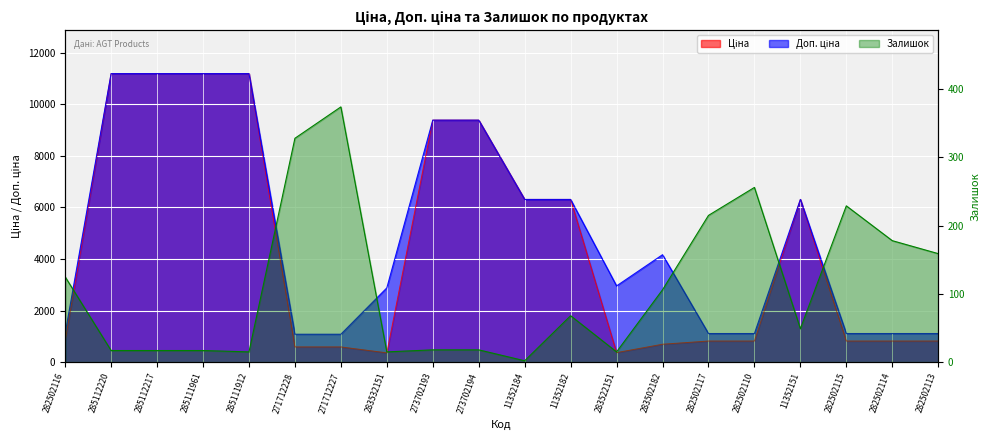

What is the average value of the Доп. ціна series?

5063.3